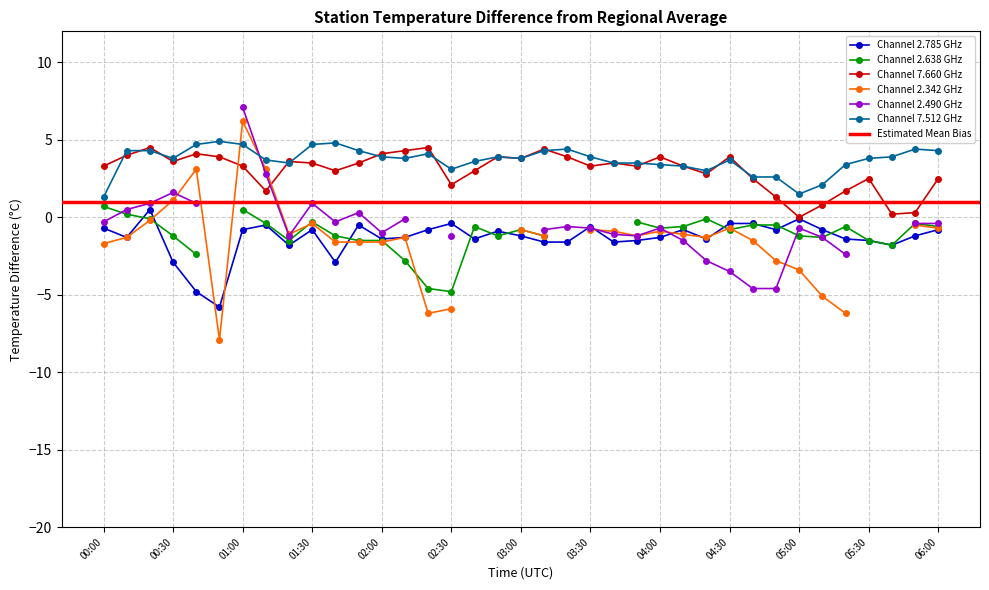

In 7.660, how many points are higher than both neighbors (excluding endpoints)?

10